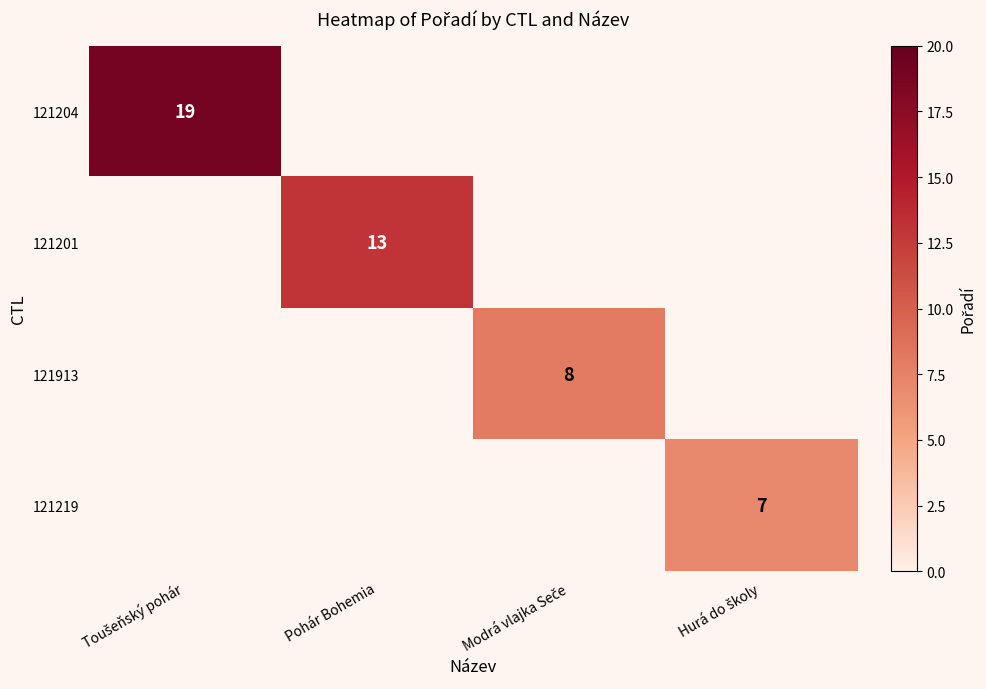

Is it true that 121201 equals 13 at Pohár Bohemia?

True